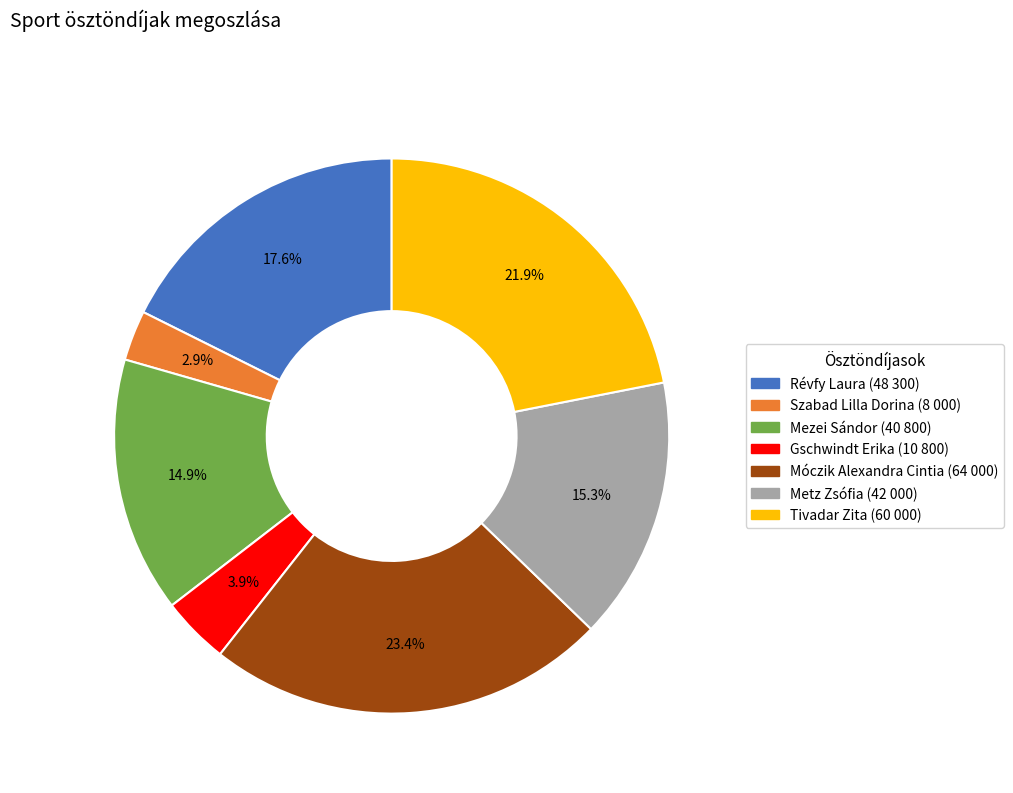

What is the ratio of the value at Metz Zsófia to the value at Mezei Sándor?

1.0